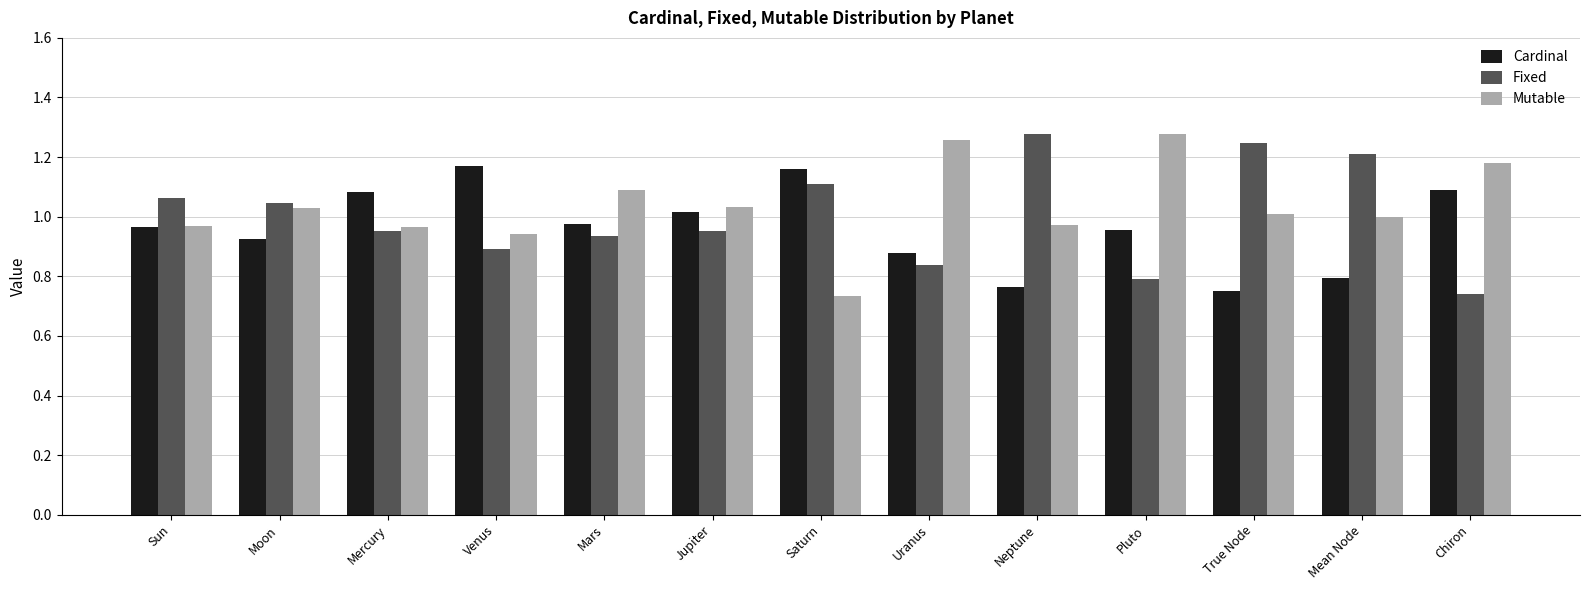

What is the difference between the highest and lowest values at Saturn?

0.4